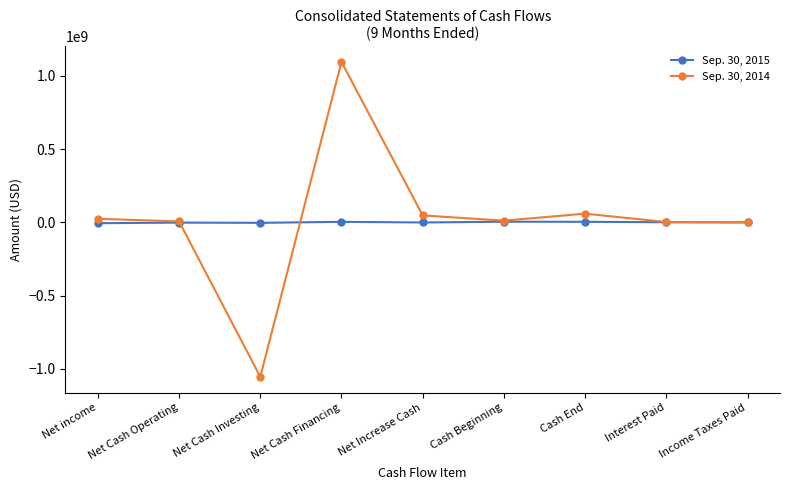

What is the label of the 4th point from the right?

Cash Beginning